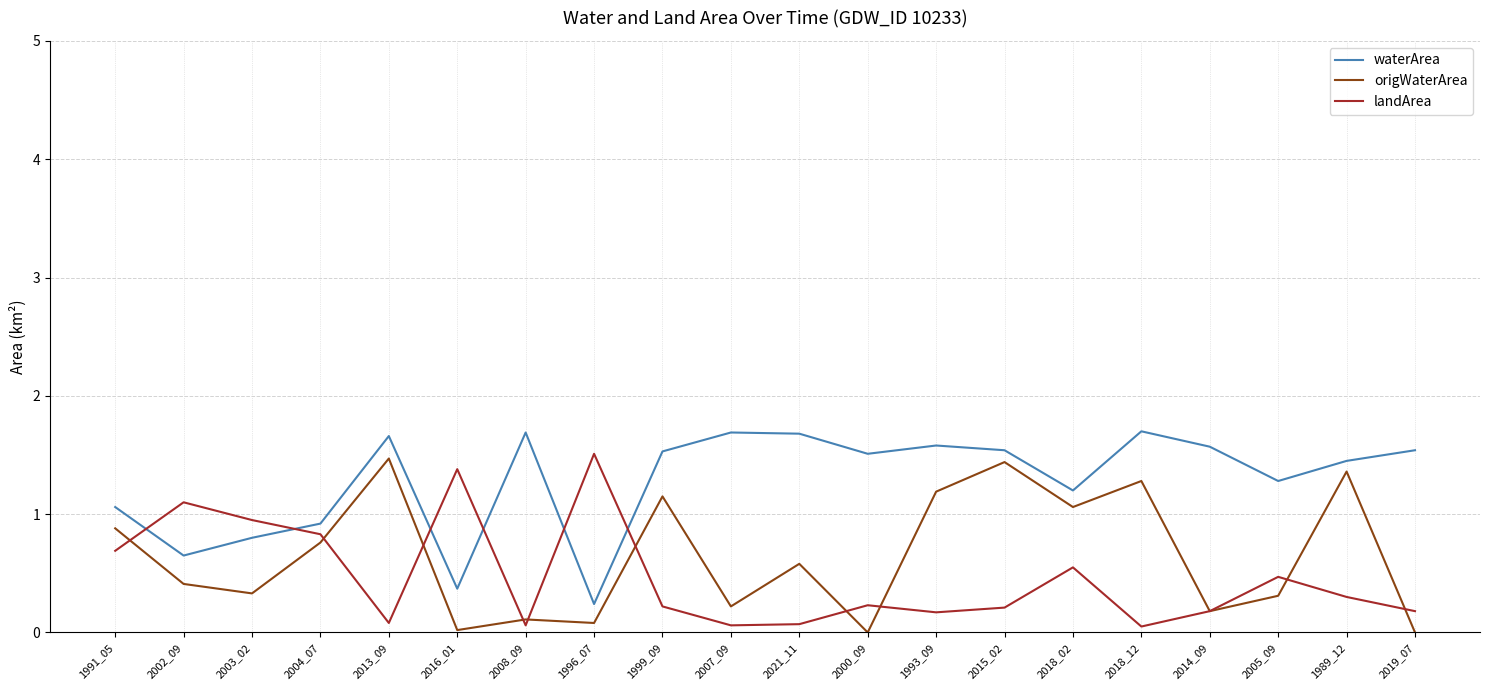

What position from the right is 1999_09?

12